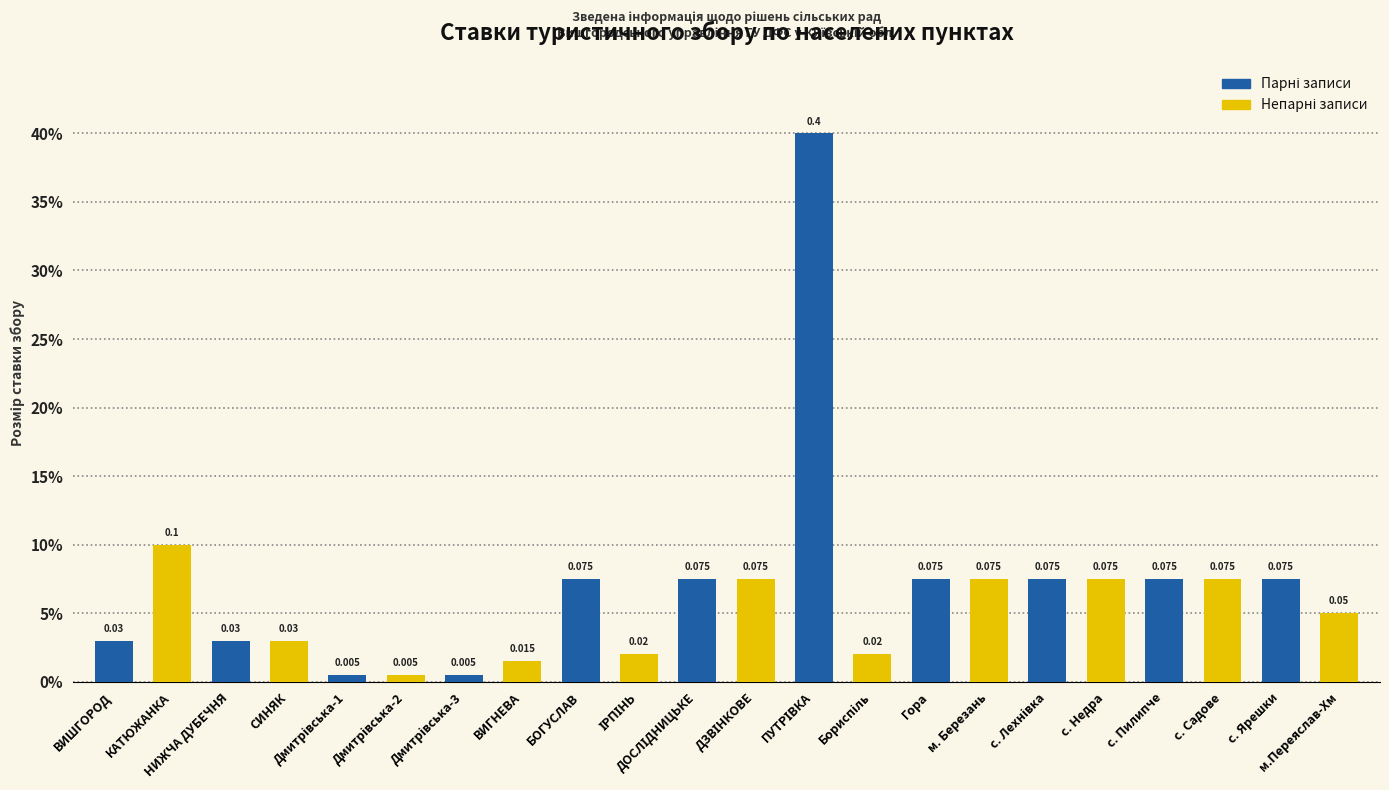

Are the bars horizontal?

No